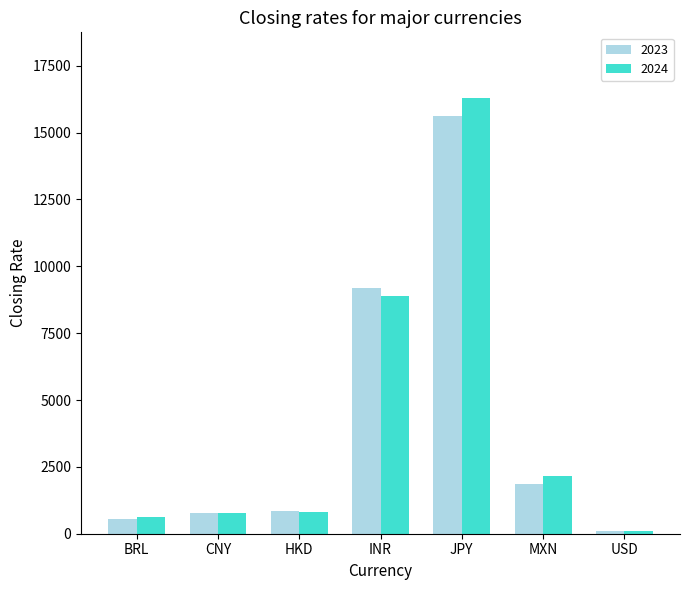

What is the smallest value displayed?

104